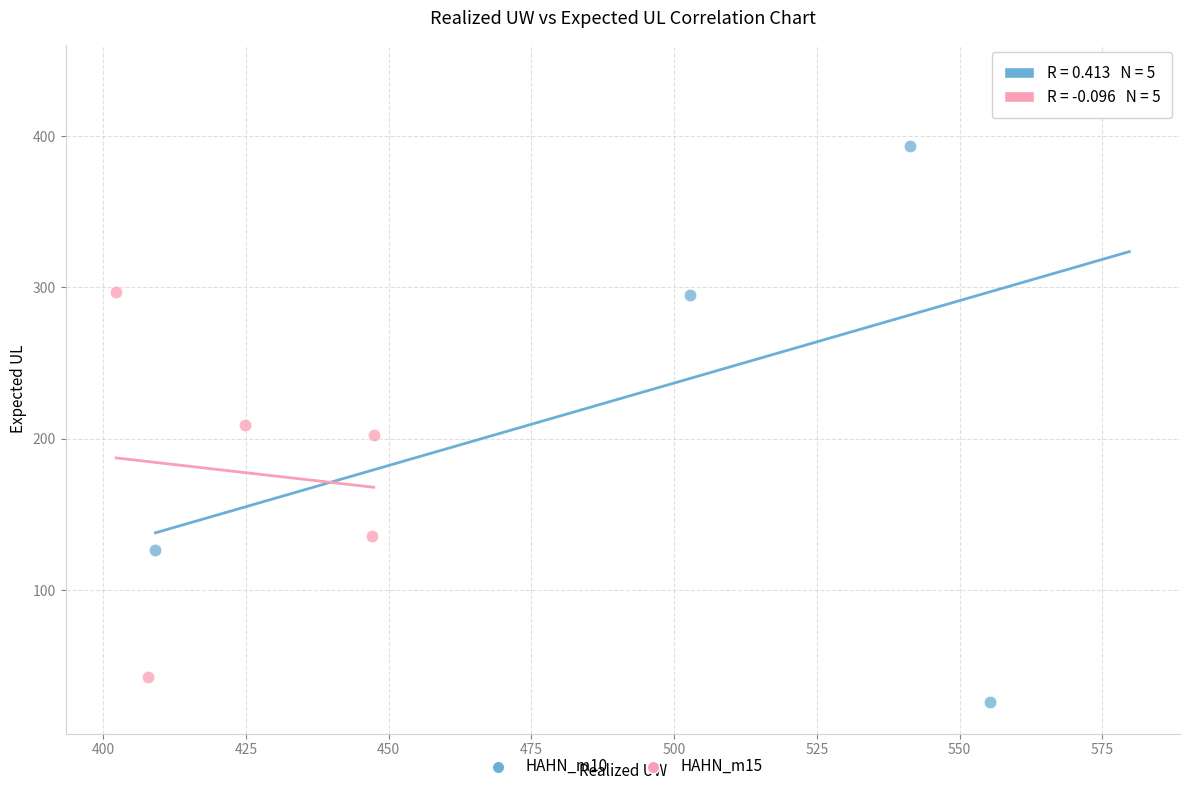

Which series contains the highest Y value?

HAHN_m10